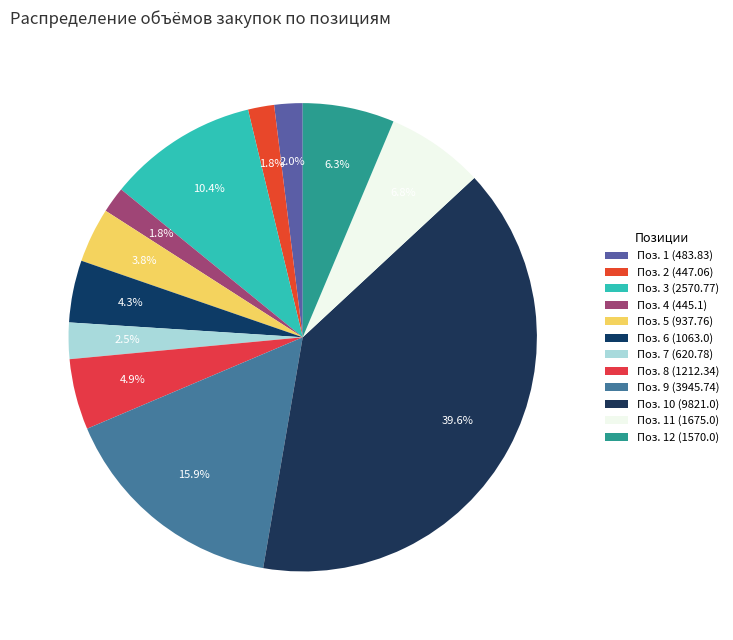

To the nearest percent, what is the difference between the largest and smallest slice percentages?

38%